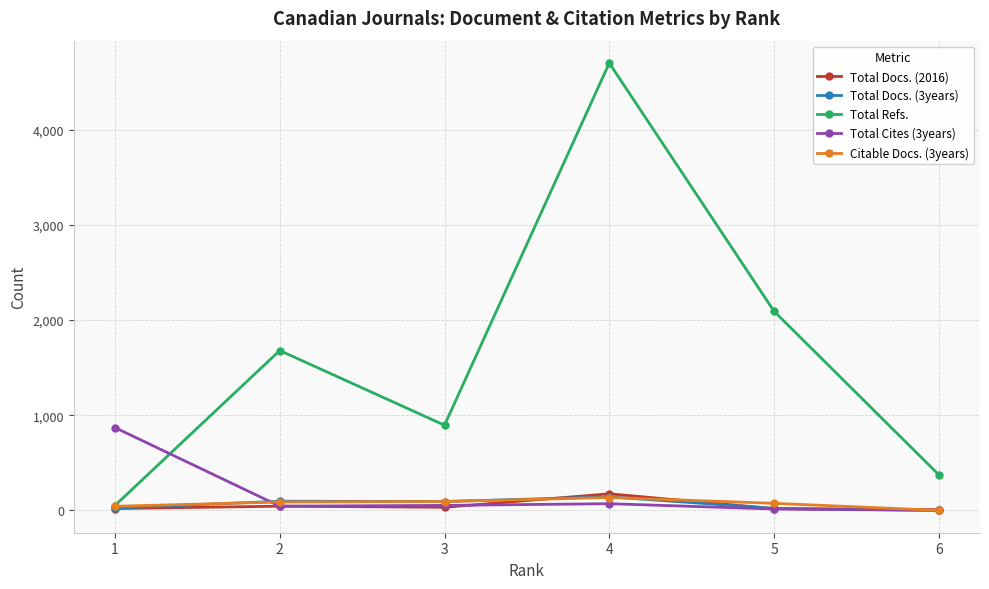

How many times do Total Cites (3years) and Total Refs. cross each other?

1